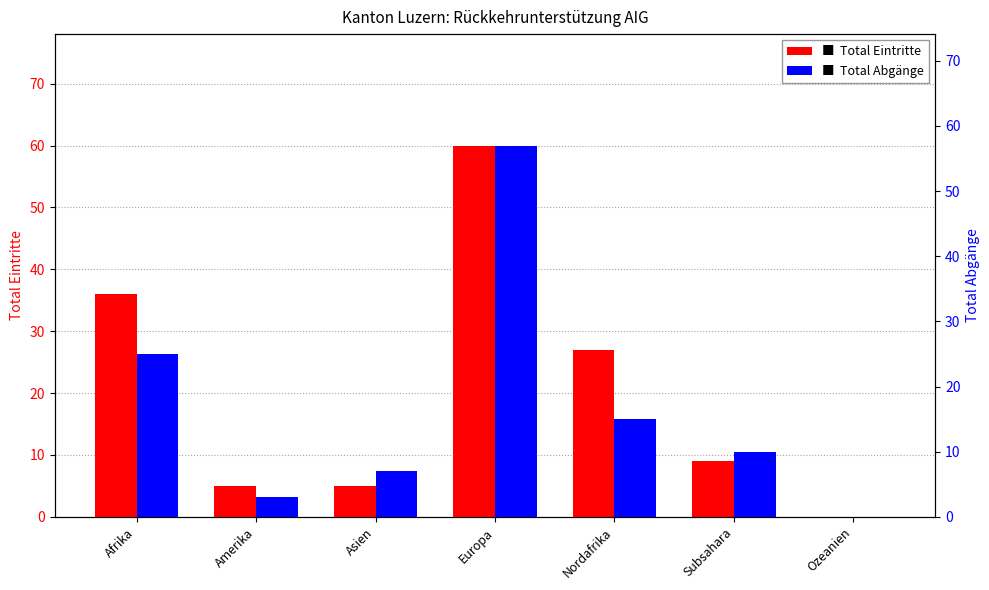

Which category has the lowest value across all series?

Ozeanien